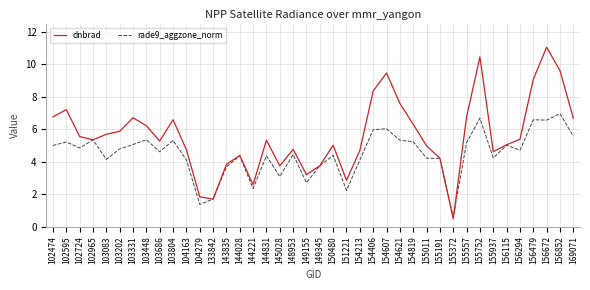

Rank the series by their average value, from highest to lowest.

dnbrad, rade9_aggzone_norm